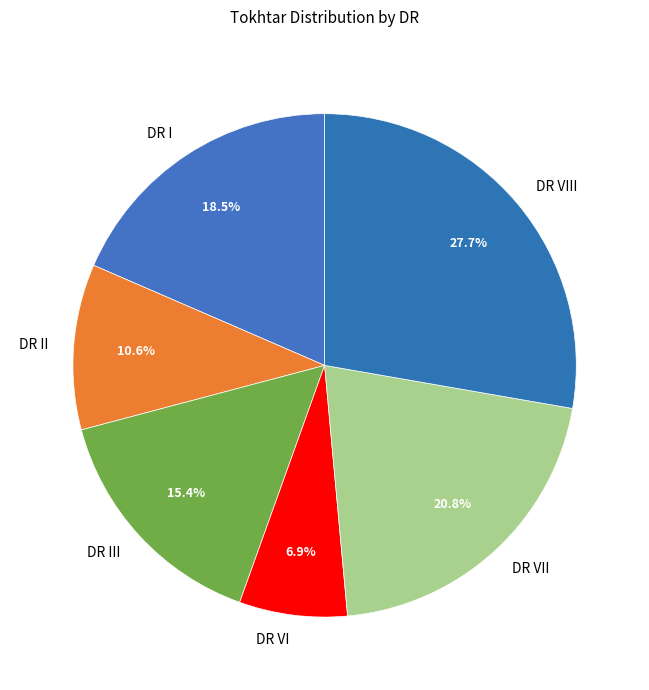

Does any single category account for the majority?

No